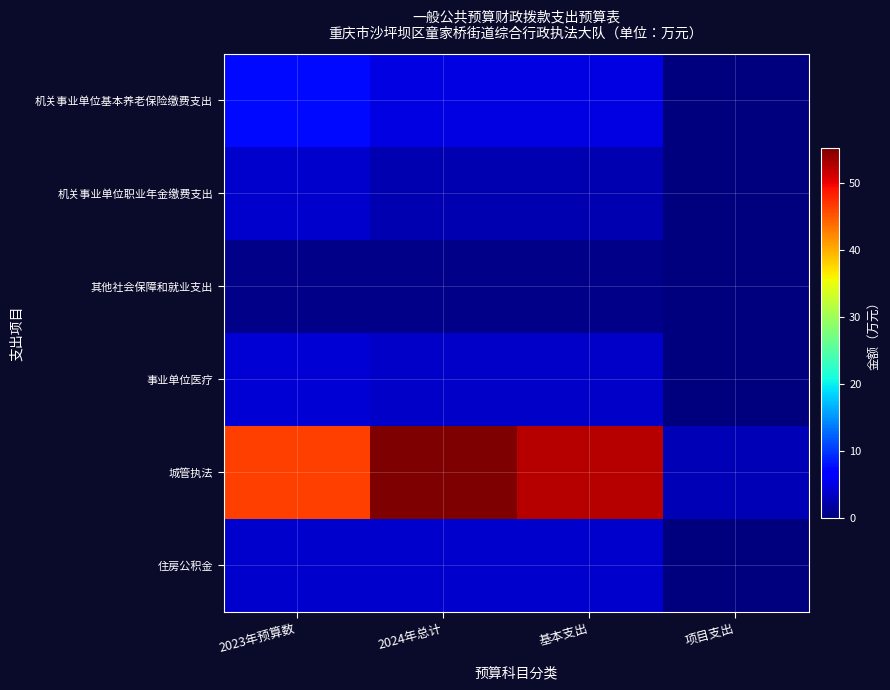

Which has a higher value, 2024年总计 or 项目支出?

2024年总计